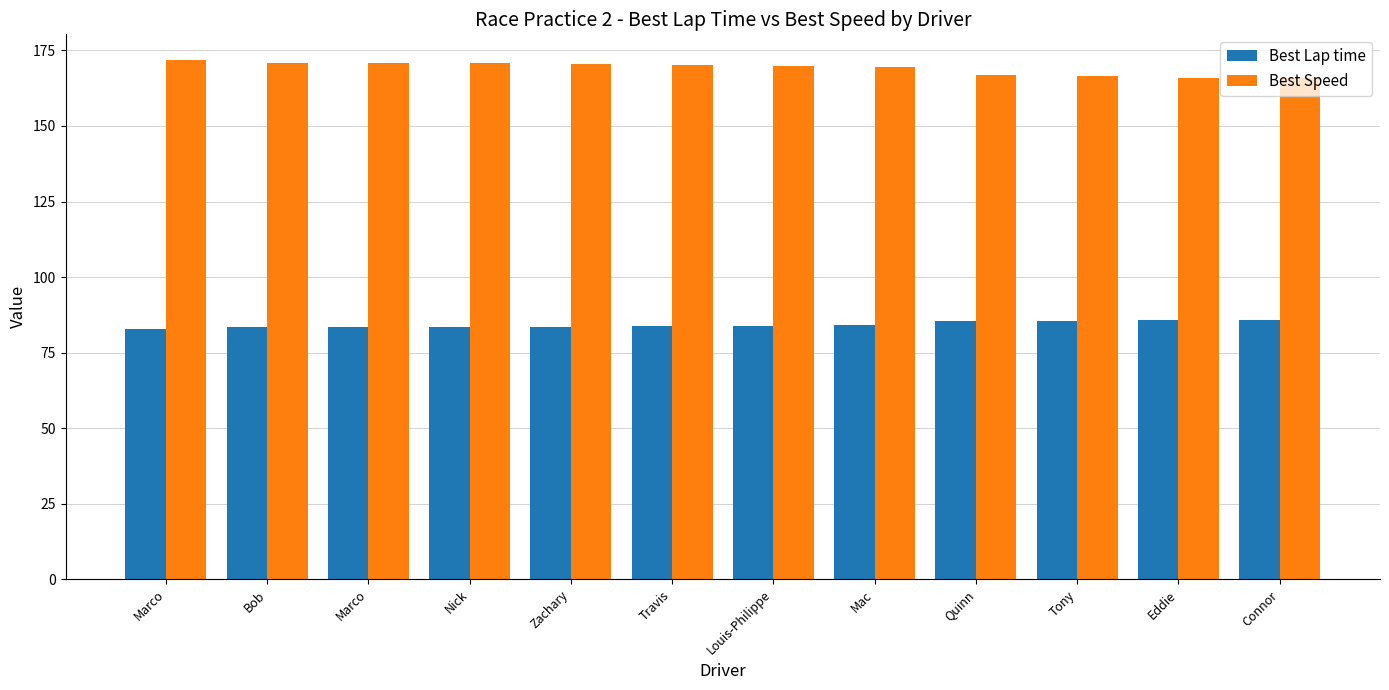

What is the total value across all series at Quinn?

252.3